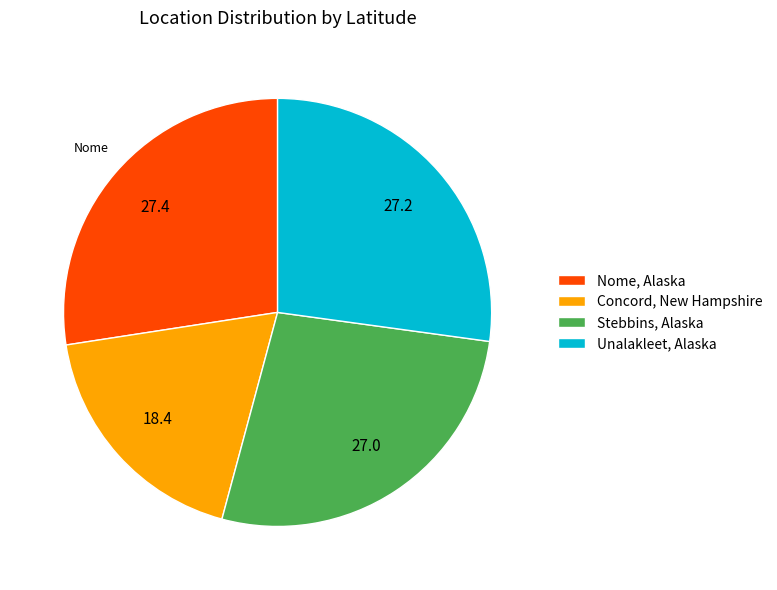

Which category has the smallest portion of the pie?

Concord, New Hampshire